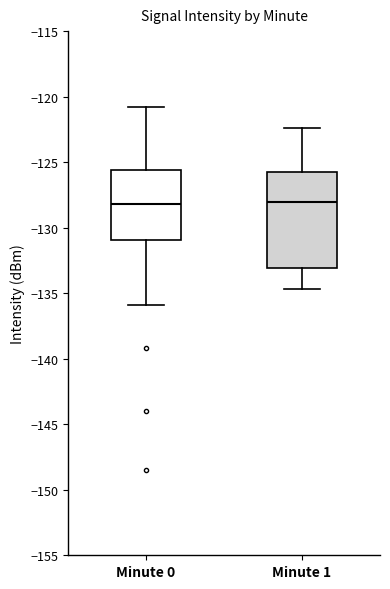

Reading left to right, transcribe this box plot: for each box, give where its median line is, the range the box spans, and where its two whiskers end, as read against the y-axis. The values are not printed on the chart, so give them approximately, as read against the axis.

Minute 0: median -128.0, box -131.0 to -125.5, whiskers -136.0 to -121.0
Minute 1: median -128.0, box -133.0 to -125.5, whiskers -134.5 to -122.5